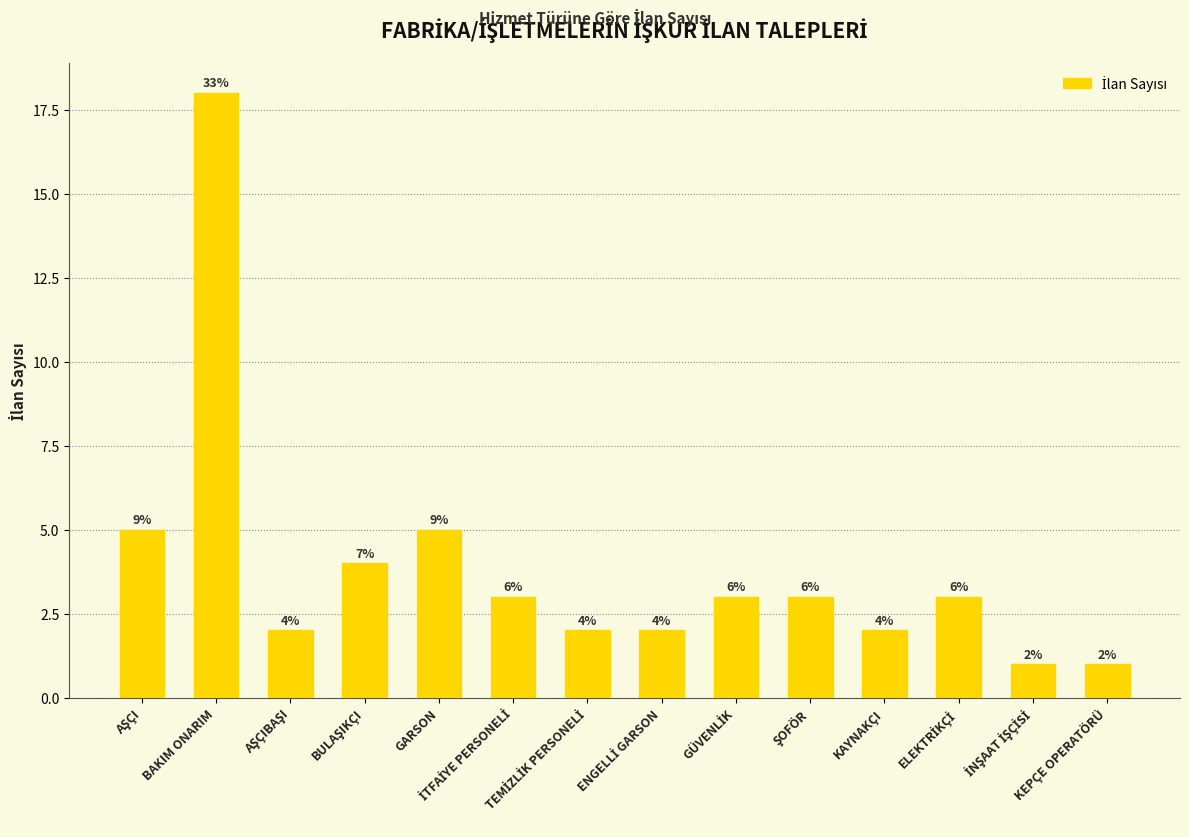

How many bars are there in total?

14